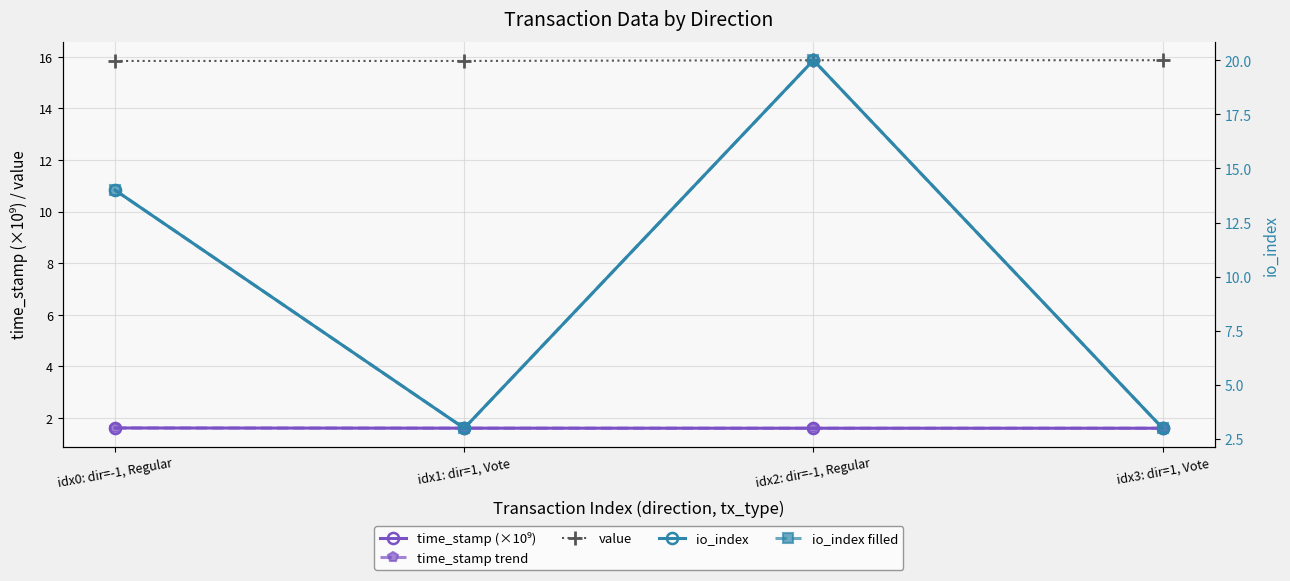

Where is time_stamp trend nearest to the value 1?

idx3: dir=1, Vote